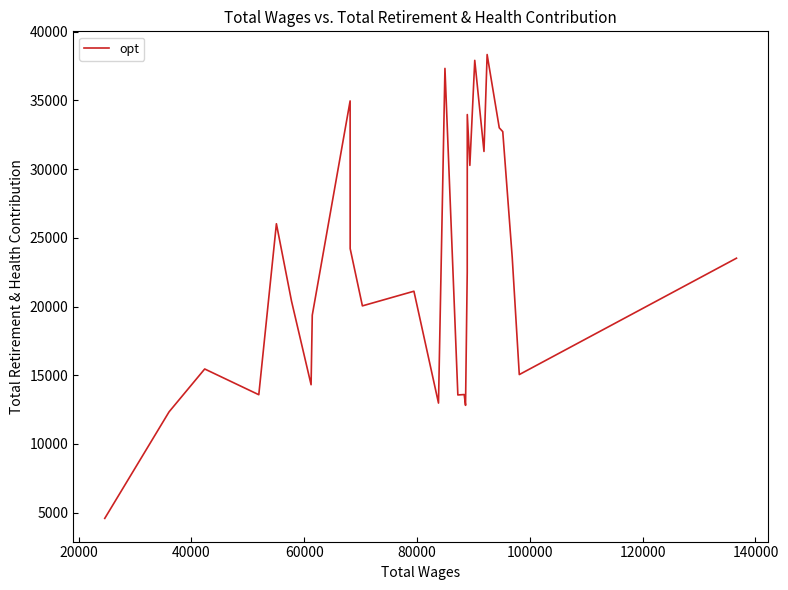

What is the difference between the maximum and minimum values?

33760